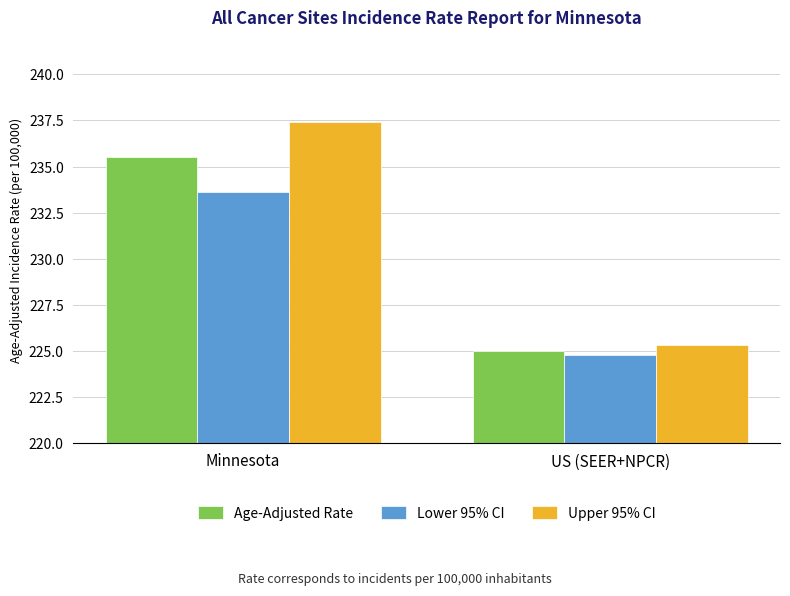

What is the minimum value shown in the chart?

224.8